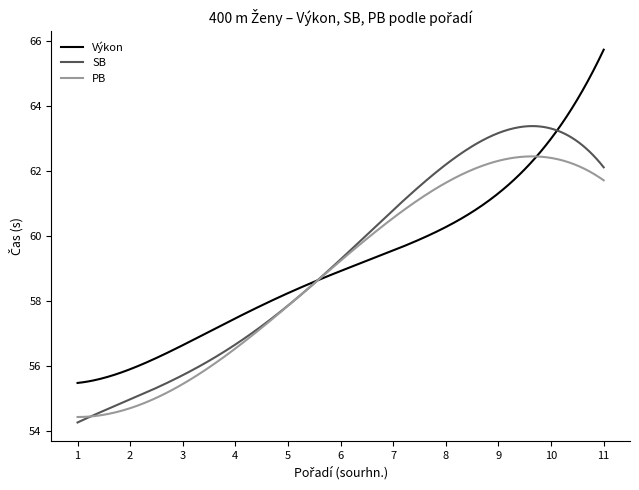

True or false: Výkon and PB intersect in this chart.

True